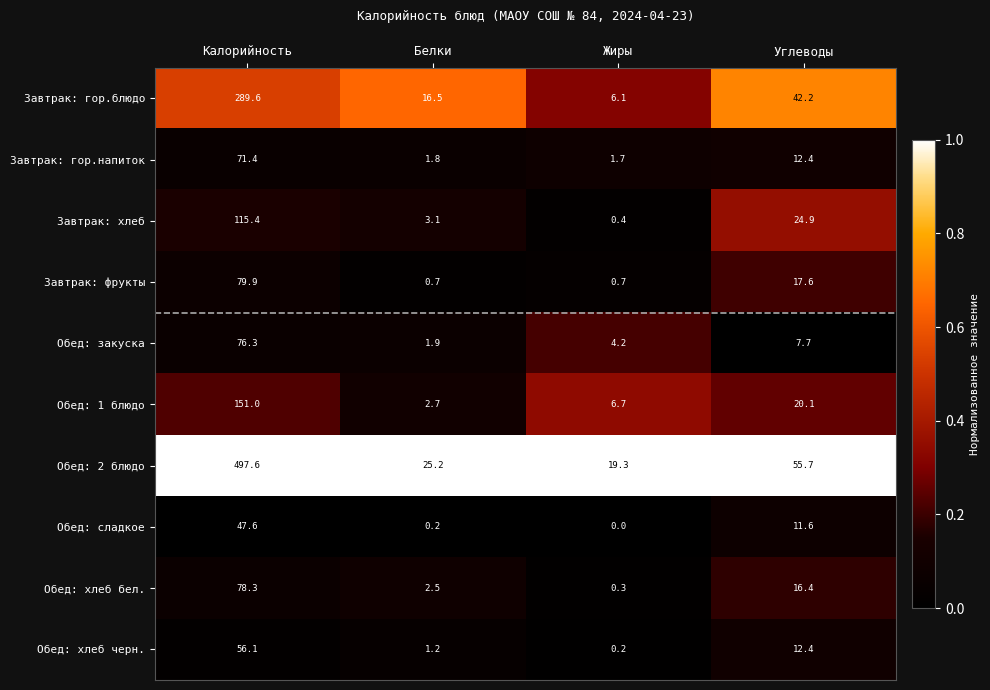

Count the number of data series in this chart.

10